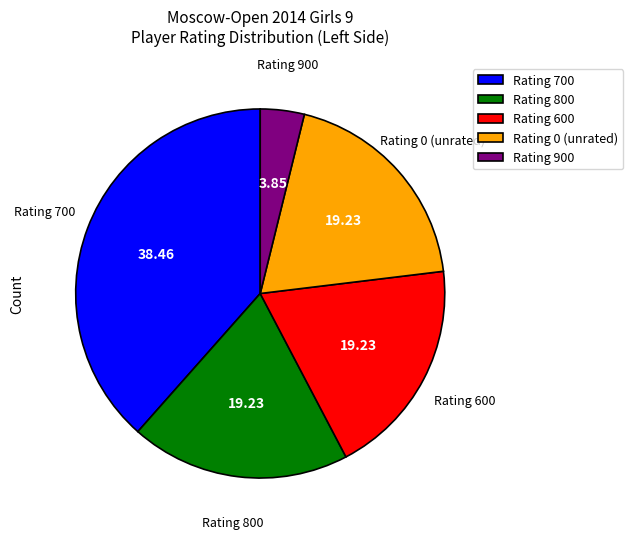

Combined, do Rating 800 and Rating 0 (unrated) account for over 50%?

No